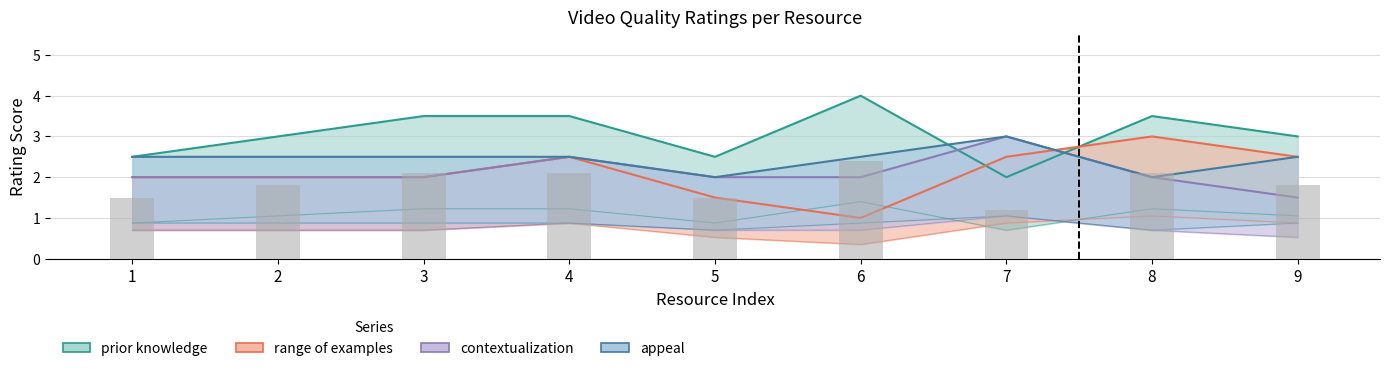

The prior knowledge series shows 0.7 at 1. True or false?

False